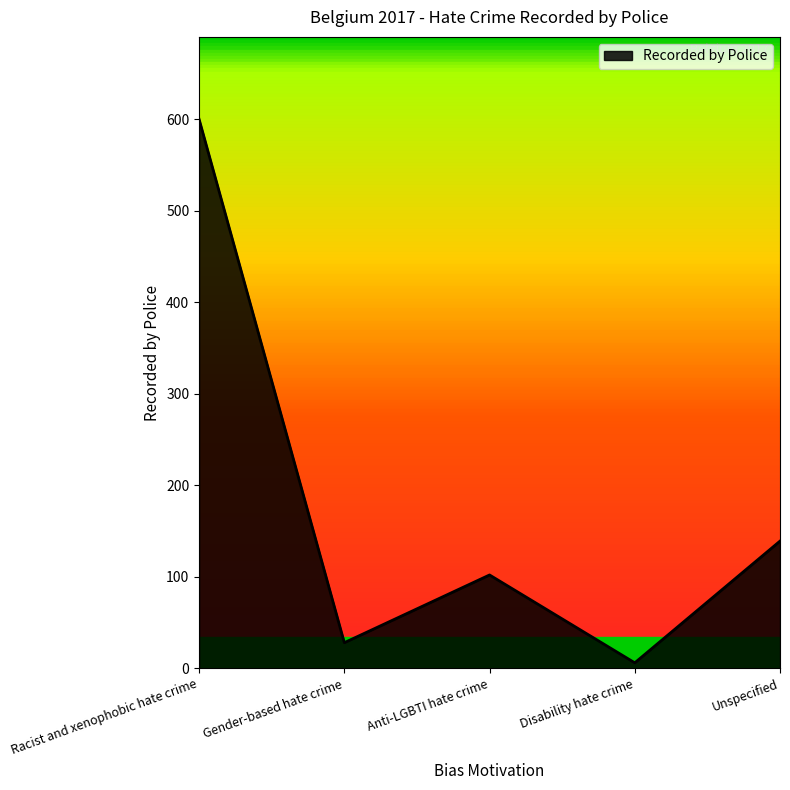

What is the sum of the values at Gender-based hate crime and Racist and xenophobic hate crime?

628